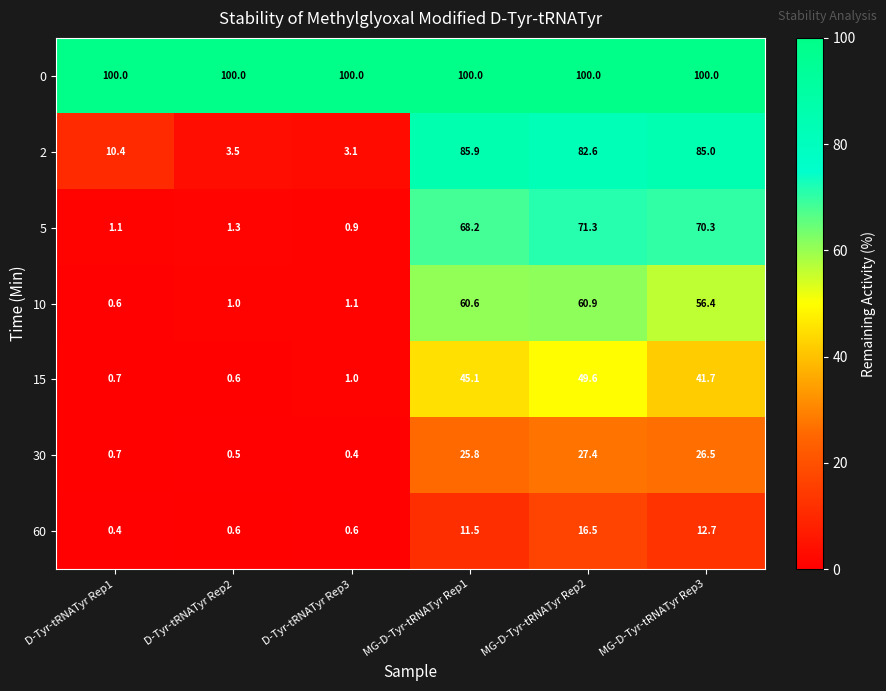

At which category is the sum across all series the highest?

MG-D-Tyr-tRNATyr Rep2